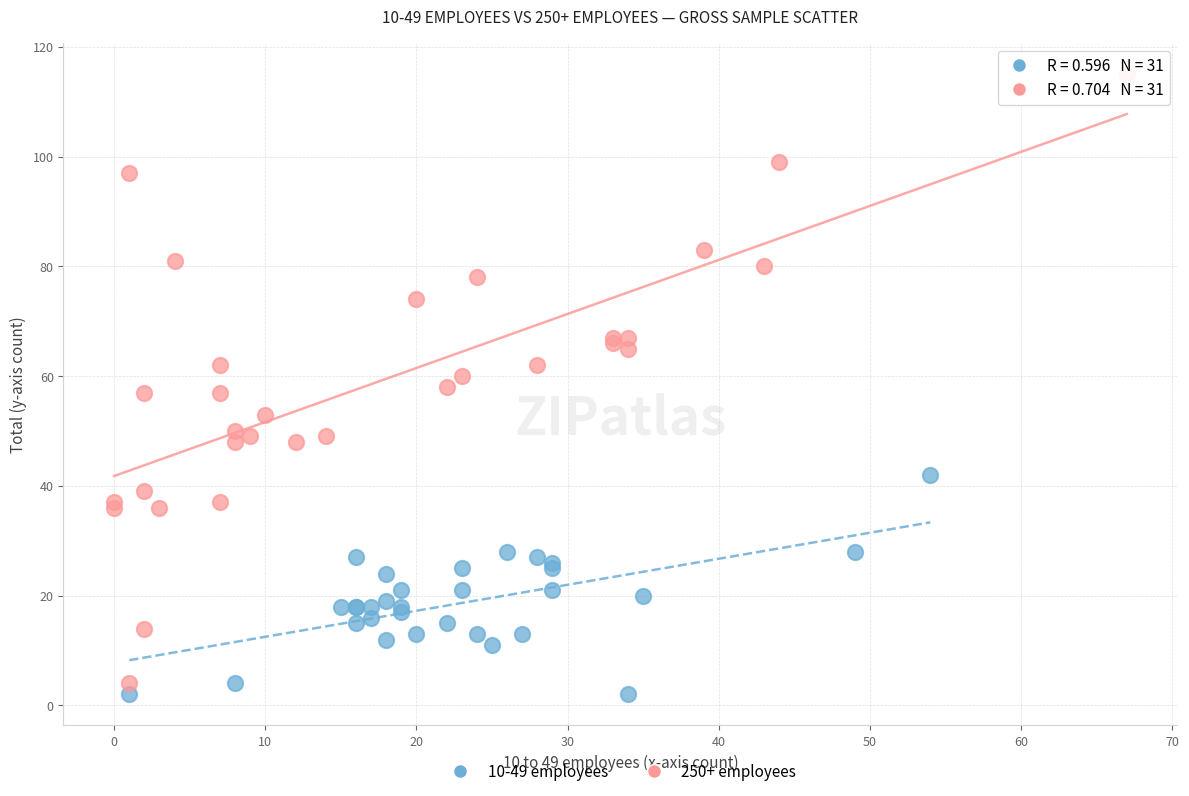

Which series has the widest spread of Y values?

250+ employees